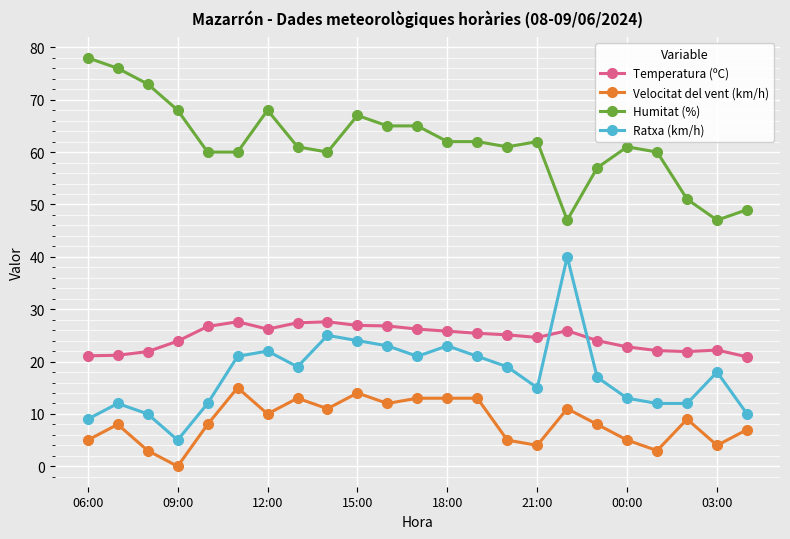

True or false: Velocitat del vent (km/h) has more than 1 interior local peaks.

True